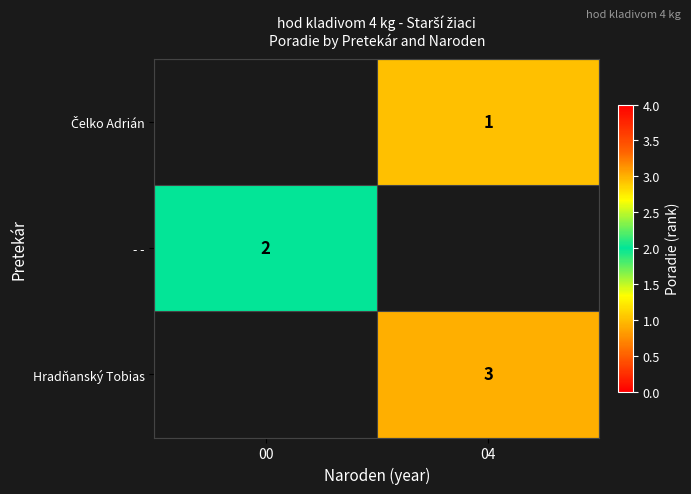

The - - series shows 1 at 00. True or false?

False